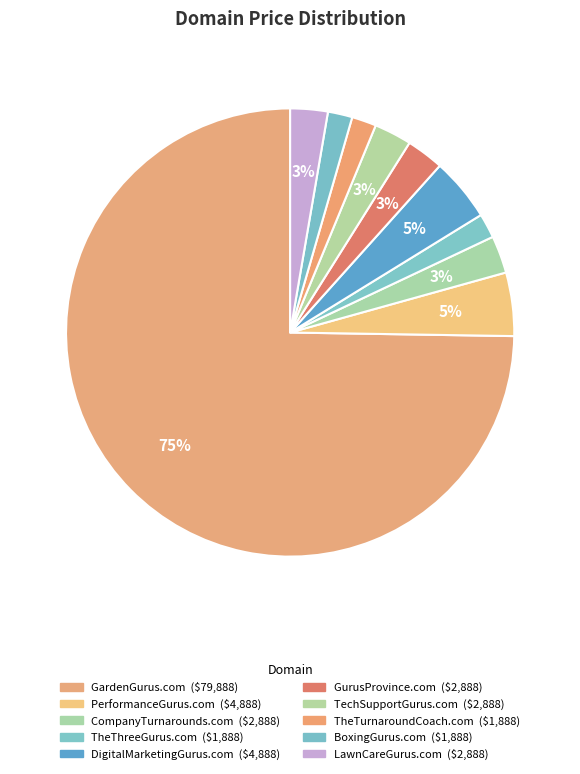

Which category accounts for the majority?

GardenGurus.com